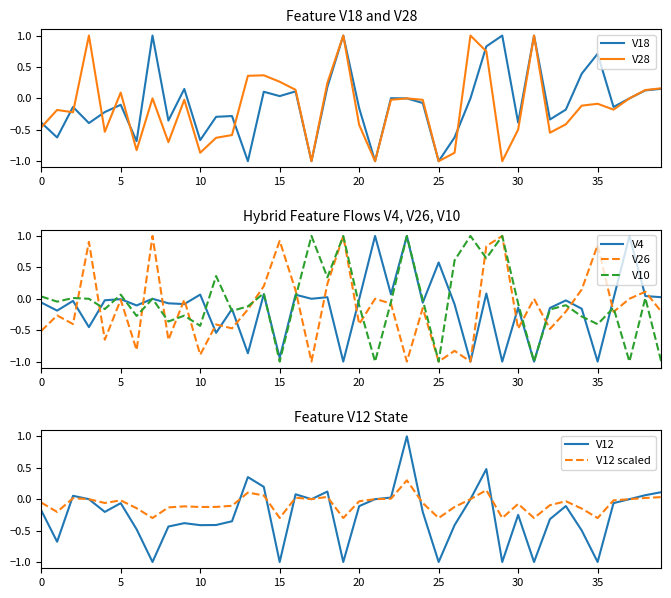

The value of V12 scaled at 25 is -0.3. True or false?

True